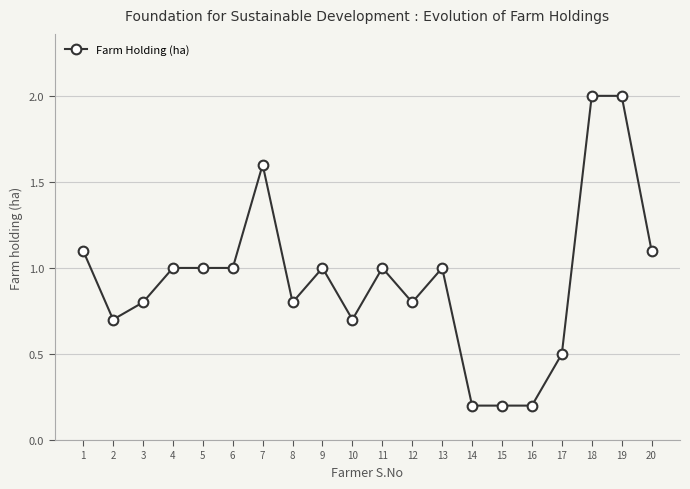

At which category does the data reach its first local valley?

2